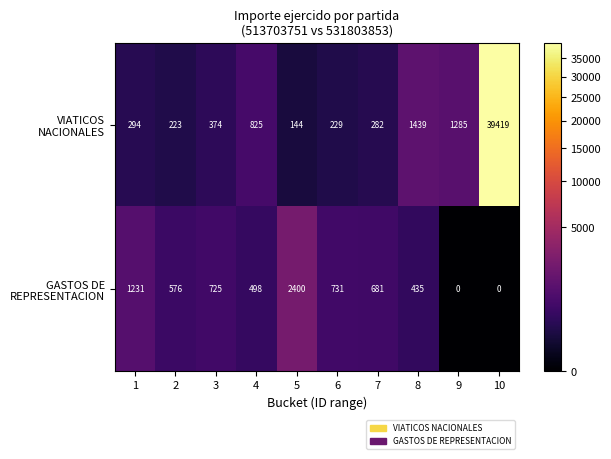

How many distinct data groups are displayed?

2